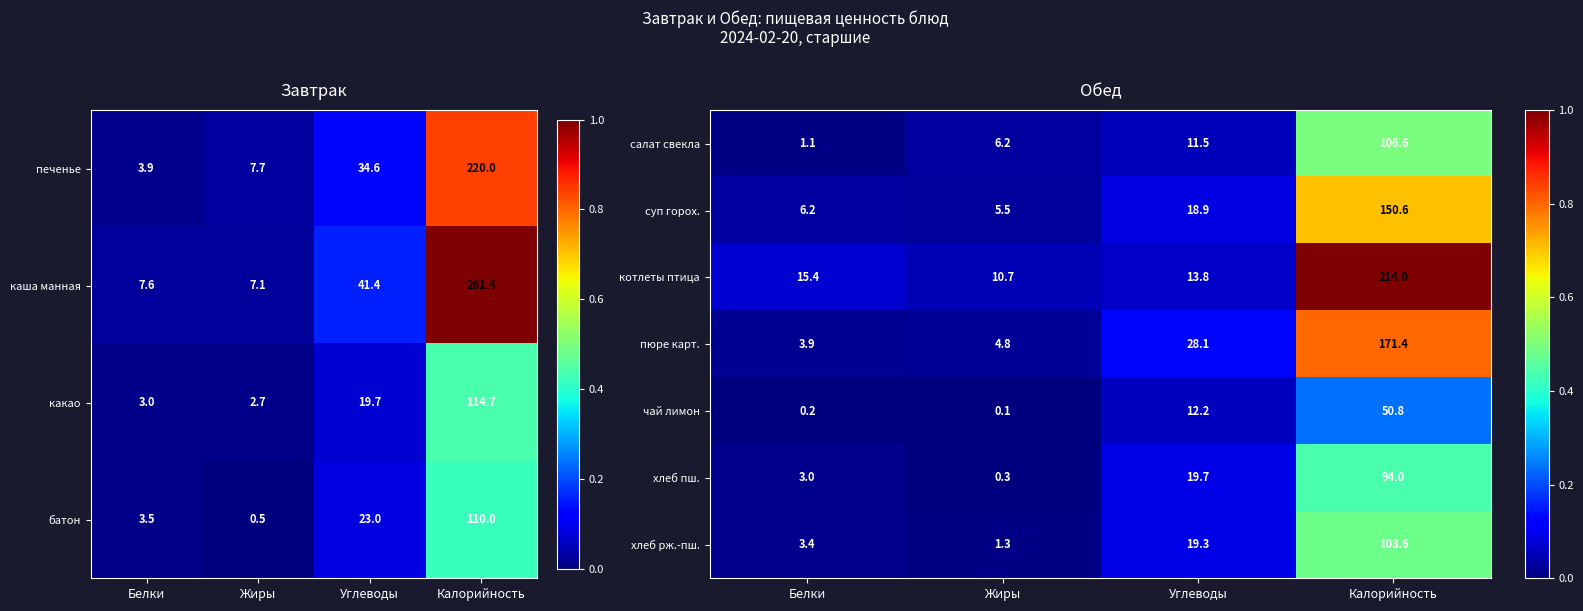

What is the sum of all чай лимон values?

63.3